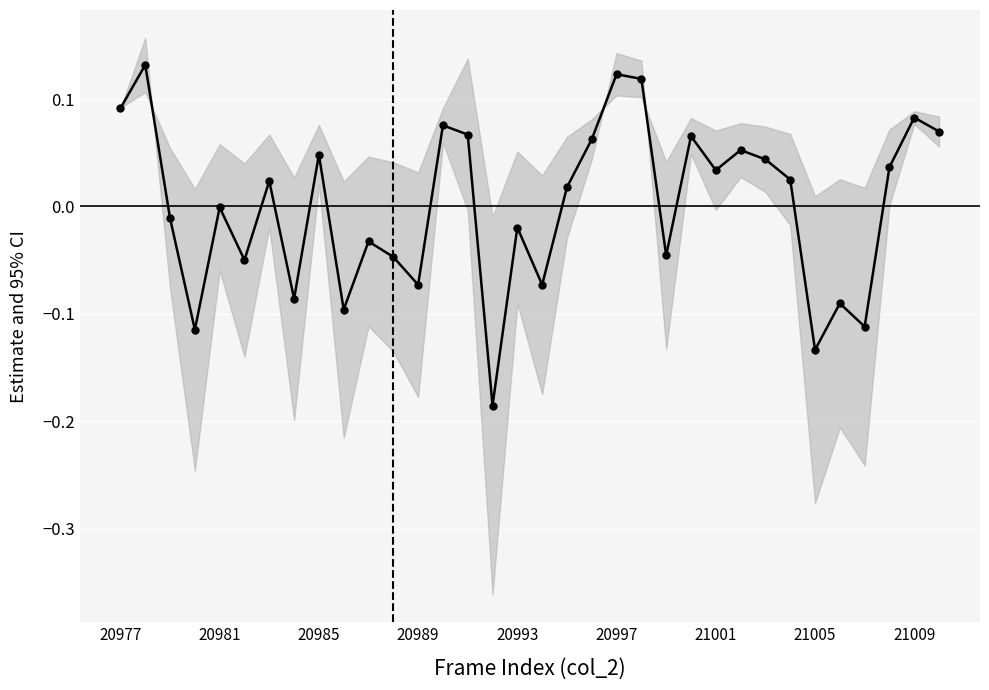

At which label does the data first exceed 0?

20977